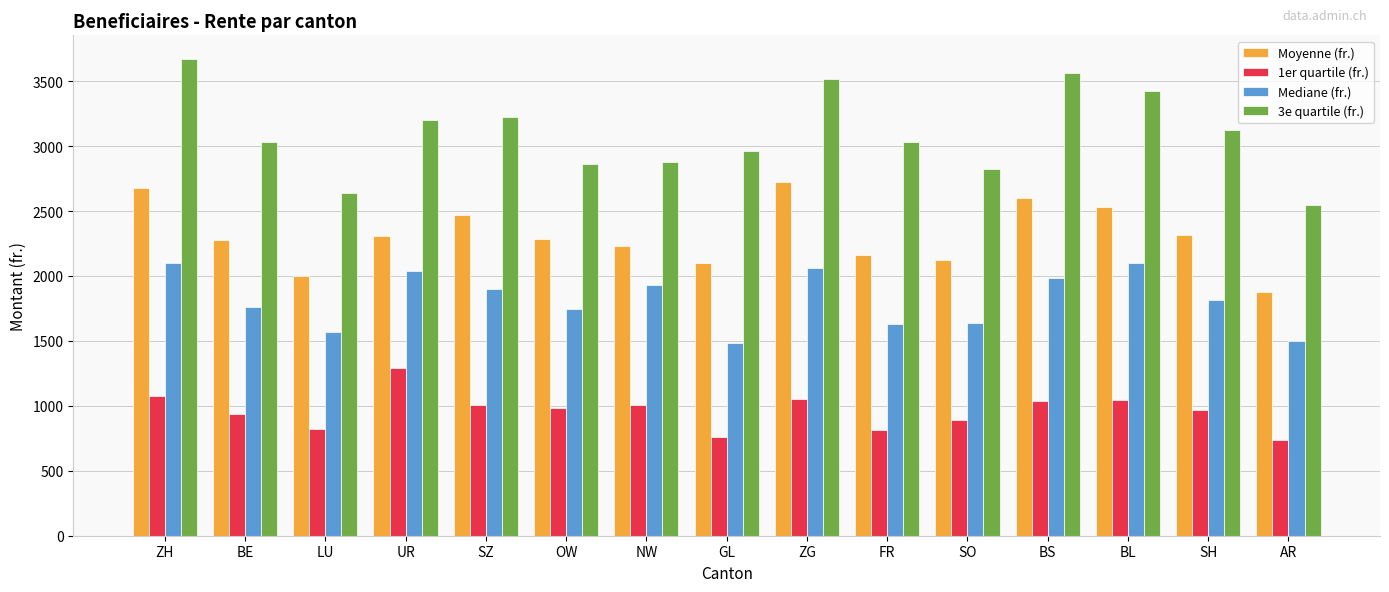

At how many categories does at least one series exceed 1437?

15